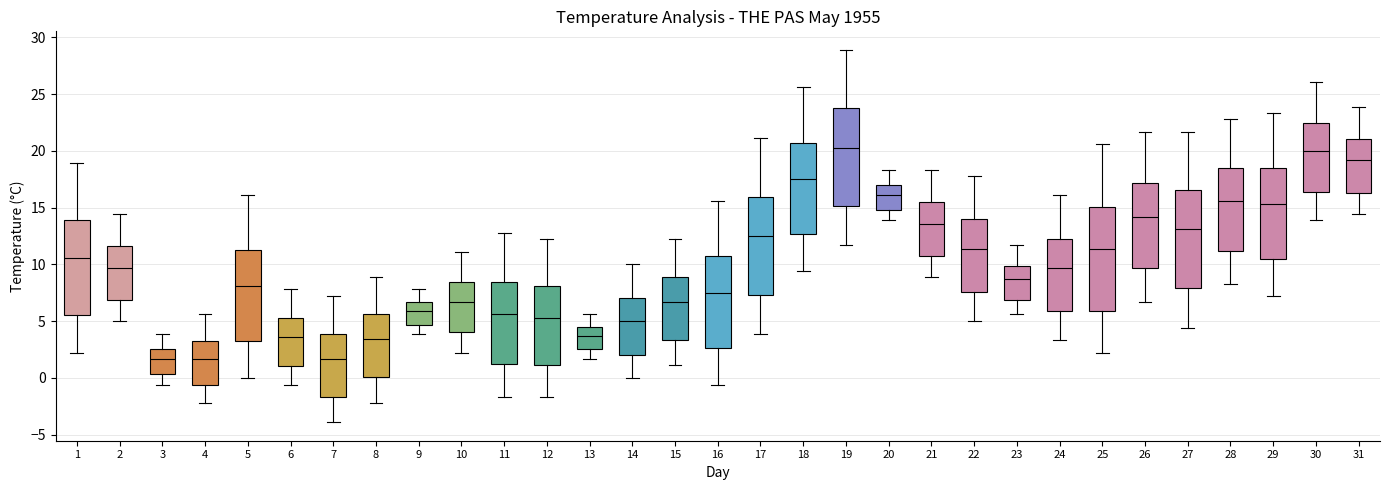

Reading left to right, transcribe this box plot: for each box, give where its median line is, the range the box spans, and where its two whiskers end, as read against the y-axis. The values are not printed on the chart, so give them approximately, as read against the axis.

1: median 10.5, box 5.5 to 14.0, whiskers 2.0 to 19.0
2: median 9.5, box 7.0 to 11.5, whiskers 5.0 to 14.5
3: median 1.5, box 0.5 to 2.5, whiskers -0.5 to 4.0
4: median 1.5, box -0.5 to 3.5, whiskers -2.0 to 5.5
5: median 8.0, box 3.0 to 11.5, whiskers 0.0 to 16.0
6: median 3.5, box 1.0 to 5.5, whiskers -0.5 to 8.0
7: median 1.5, box -1.5 to 4.0, whiskers -4.0 to 7.0
8: median 3.5, box 0.0 to 5.5, whiskers -2.0 to 9.0
9: median 6.0, box 4.5 to 6.5, whiskers 4.0 to 8.0
10: median 6.5, box 4.0 to 8.5, whiskers 2.0 to 11.0
11: median 5.5, box 1.0 to 8.5, whiskers -1.5 to 13.0
12: median 5.5, box 1.0 to 8.0, whiskers -1.5 to 12.0
13: median 3.5, box 2.5 to 4.5, whiskers 1.5 to 5.5
14: median 5.0, box 2.0 to 7.0, whiskers 0.0 to 10.0
15: median 6.5, box 3.5 to 9.0, whiskers 1.0 to 12.0
16: median 7.5, box 2.5 to 10.5, whiskers -0.5 to 15.5
17: median 12.5, box 7.5 to 16.0, whiskers 4.0 to 21.0
18: median 17.5, box 12.5 to 20.5, whiskers 9.5 to 25.5
19: median 20.5, box 15.0 to 23.5, whiskers 11.5 to 29.0
20: median 16.0, box 15.0 to 17.0, whiskers 14.0 to 18.5
21: median 13.5, box 11.0 to 15.5, whiskers 9.0 to 18.5
22: median 11.5, box 7.5 to 14.0, whiskers 5.0 to 18.0
23: median 8.5, box 7.0 to 10.0, whiskers 5.5 to 11.5
24: median 9.5, box 6.0 to 12.5, whiskers 3.5 to 16.0
25: median 11.5, box 6.0 to 15.0, whiskers 2.0 to 20.5
26: median 14.0, box 9.5 to 17.0, whiskers 6.5 to 21.5
27: median 13.0, box 8.0 to 16.5, whiskers 4.5 to 21.5
28: median 15.5, box 11.0 to 18.5, whiskers 8.5 to 23.0
29: median 15.5, box 10.5 to 18.5, whiskers 7.0 to 23.5
30: median 20.0, box 16.5 to 22.5, whiskers 14.0 to 26.0
31: median 19.0, box 16.5 to 21.0, whiskers 14.5 to 24.0